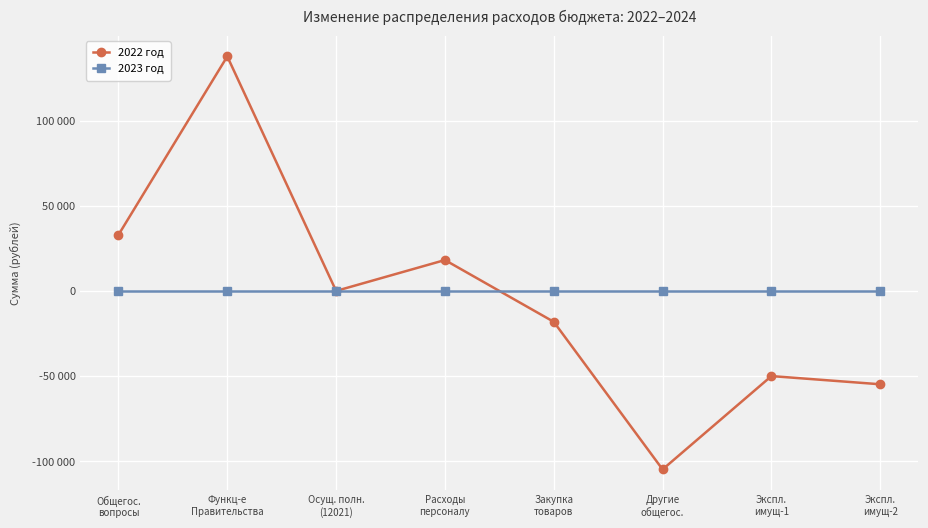

Does the chart have visible grid lines?

Yes